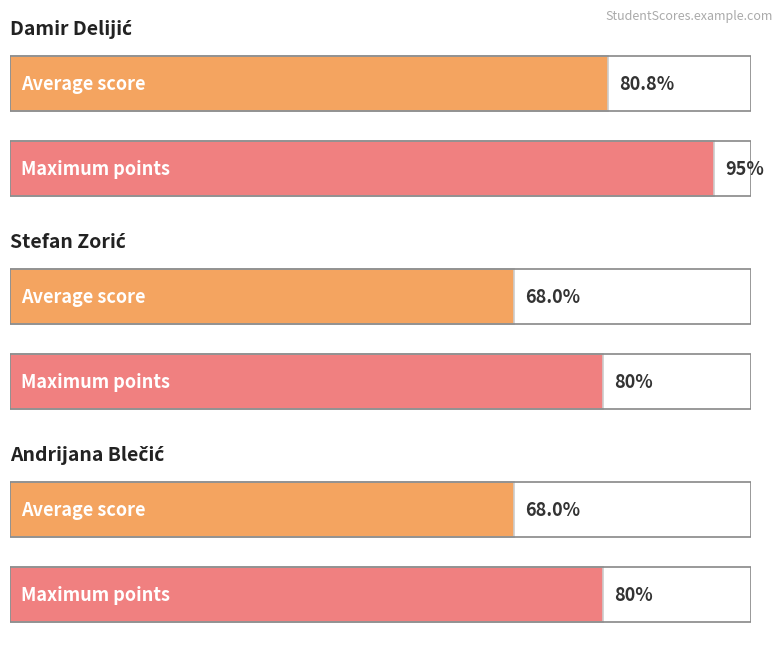

List the labels in order of value, smallest first.

Stefan Zorić, Andrijana Blečić, Damir Delijić